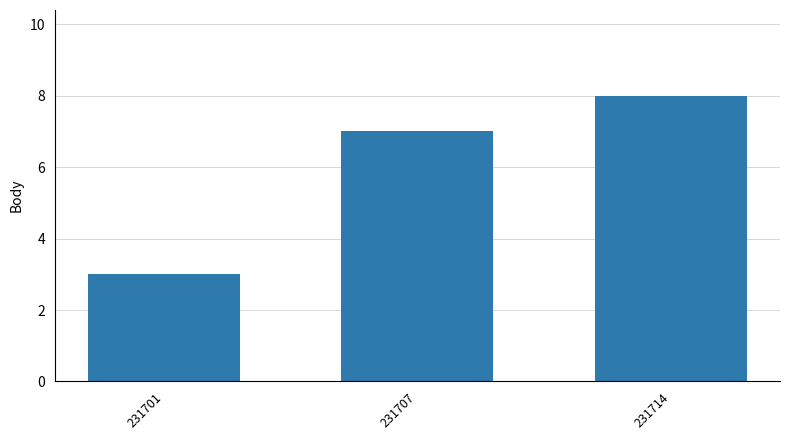

What is the change in value from 231701 to 231707?

+4